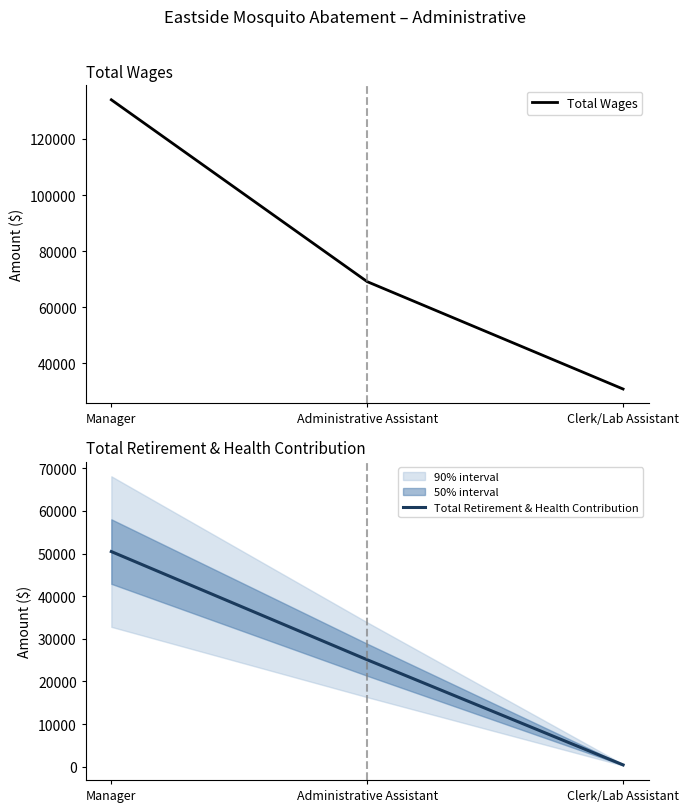

Reading left to right, what are all the values shown in this chart?

Total Wages: Manager=133942	Administrative Assistant=69145	Clerk/Lab Assistant=30893
Total Retirement & Health Contribution: Manager=50466	Administrative Assistant=25084	Clerk/Lab Assistant=421